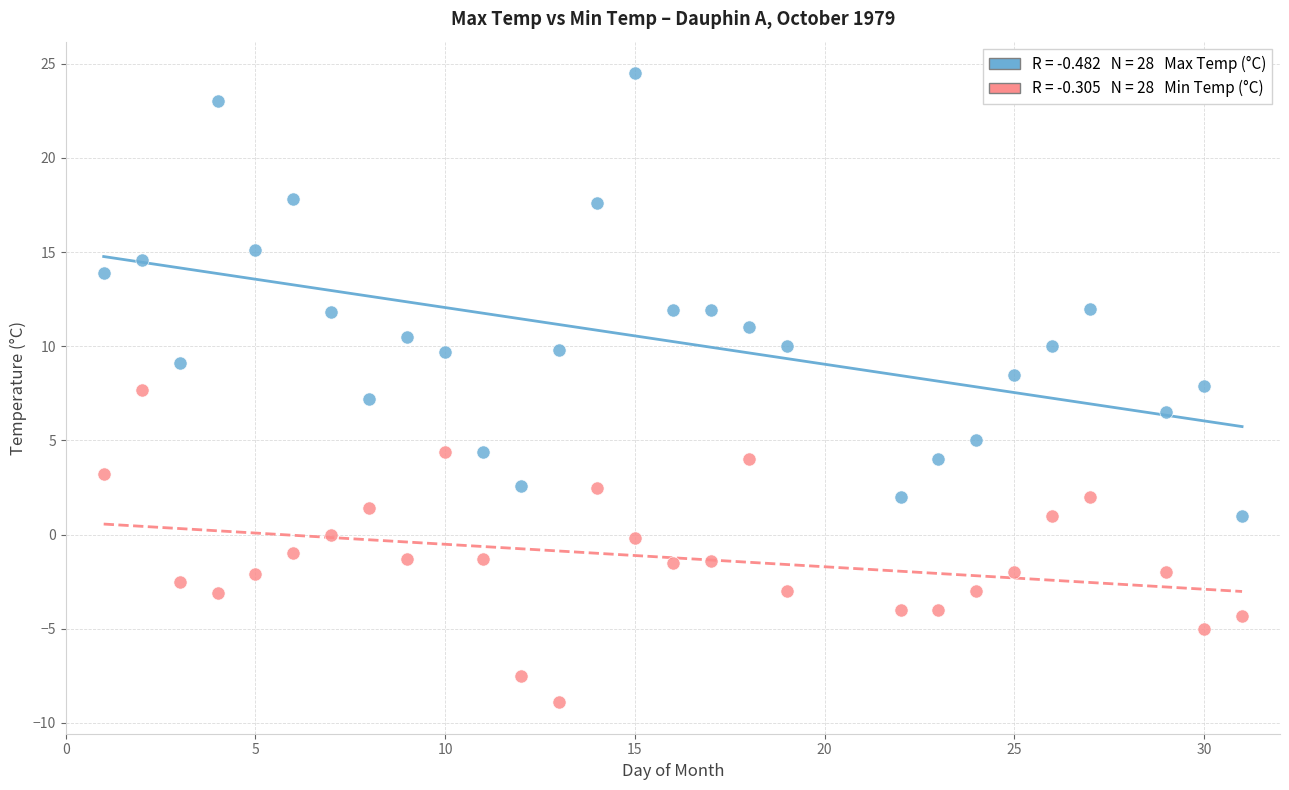

Across all data points, what is the range of Y values (max minus min)?

33.4